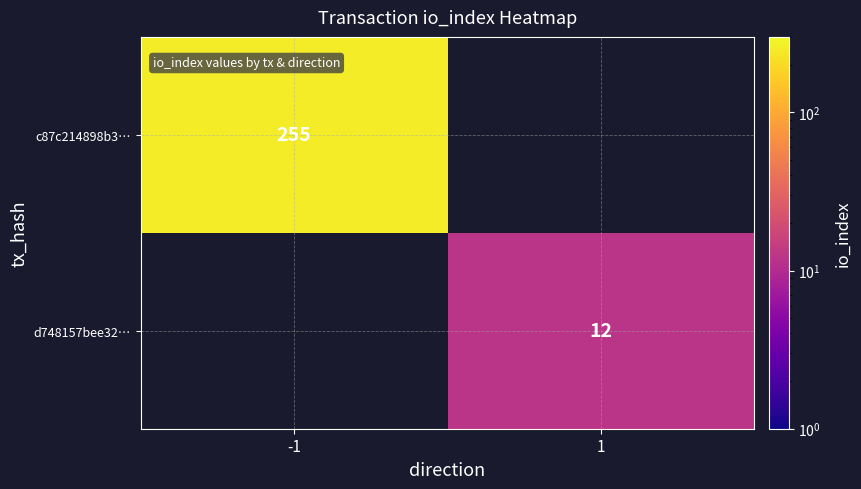

Is it true that d748157bee32… equals 22 at 1?

False